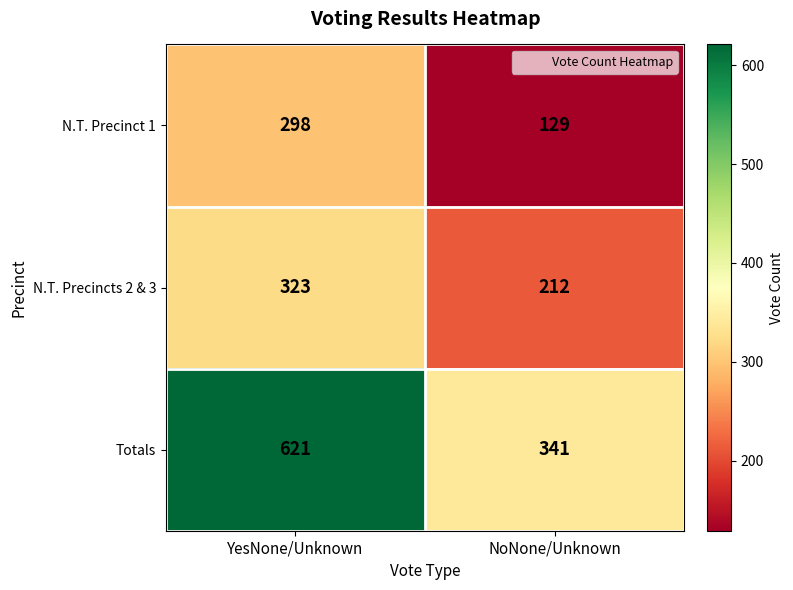

Where is N.T. Precincts 2 & 3 nearest to the value 267?

NoNone/Unknown